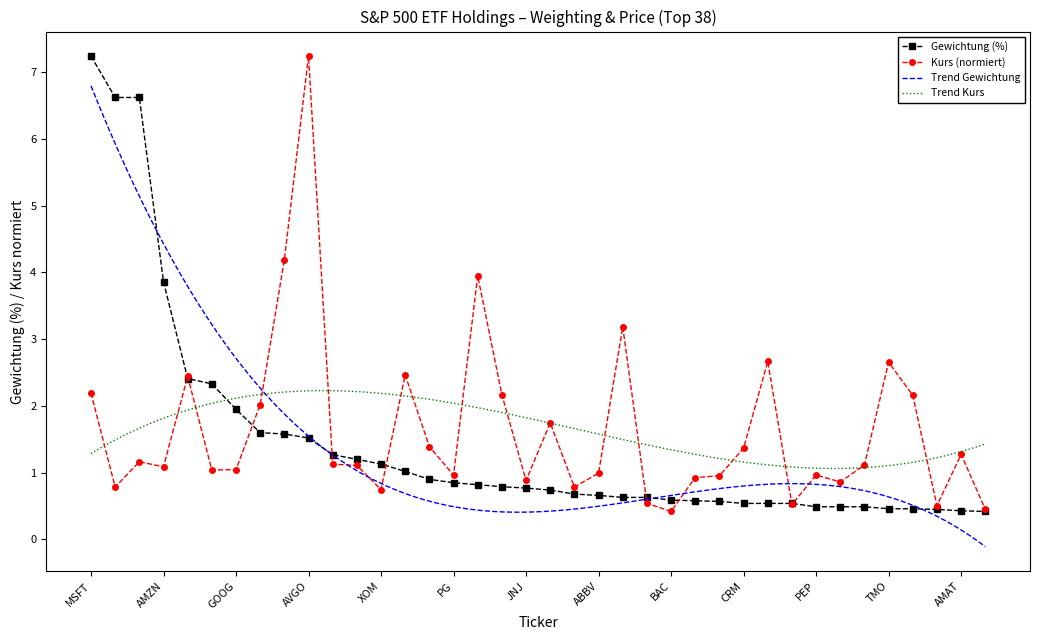

Reading left to right, what are all the values shown in this chart?

7.2	6.6	6.6	3.9	2.4	2.3	1.9	1.6	1.6	1.5	1.3	1.2	1.1	1.0	0.9	0.8	0.8	0.8	0.8	0.7	0.7	0.7	0.6	0.6	0.6	0.6	0.6	0.5	0.5	0.5	0.5	0.5	0.5	0.5	0.5	0.5	0.4	0.4